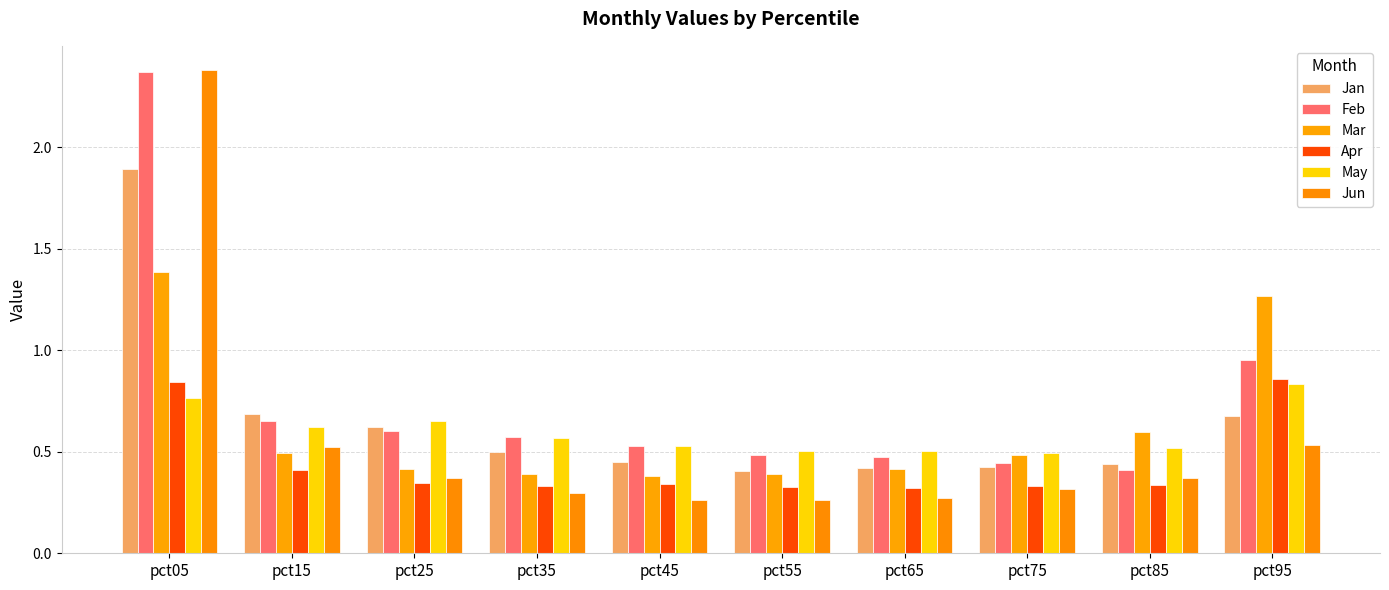

At pct05, list the series in order from largest to smallest.

Jun, Feb, Jan, Mar, Apr, May